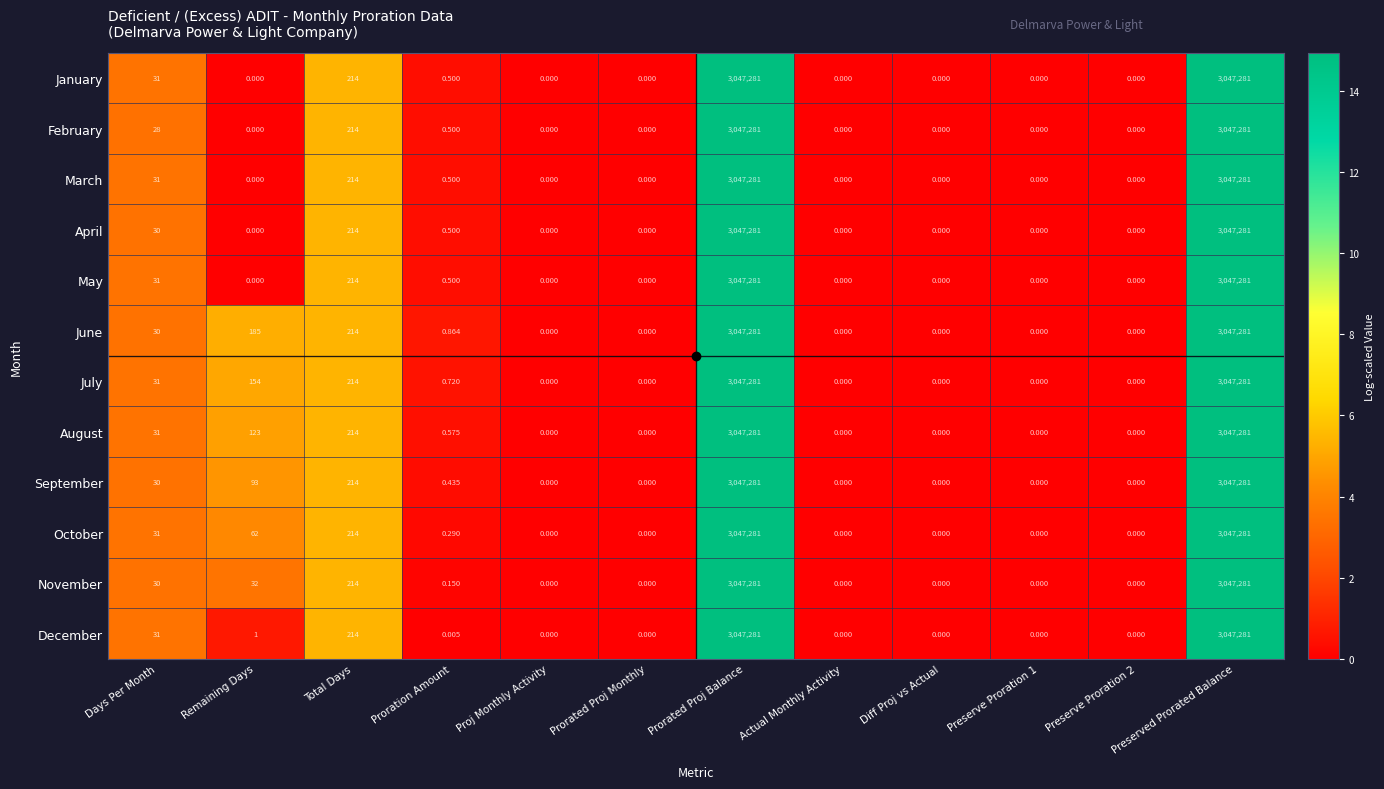

Count the number of categories in the chart.

12